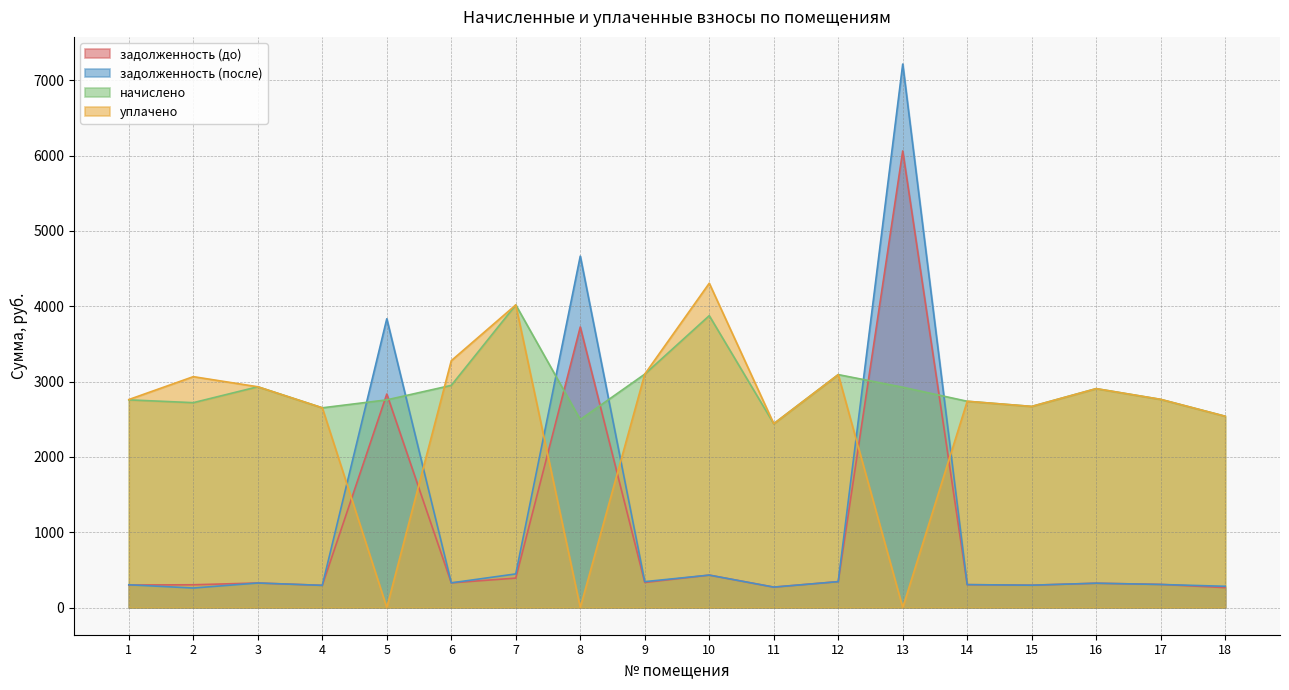

True or false: уплачено and задолженность (после) intersect in this chart.

True